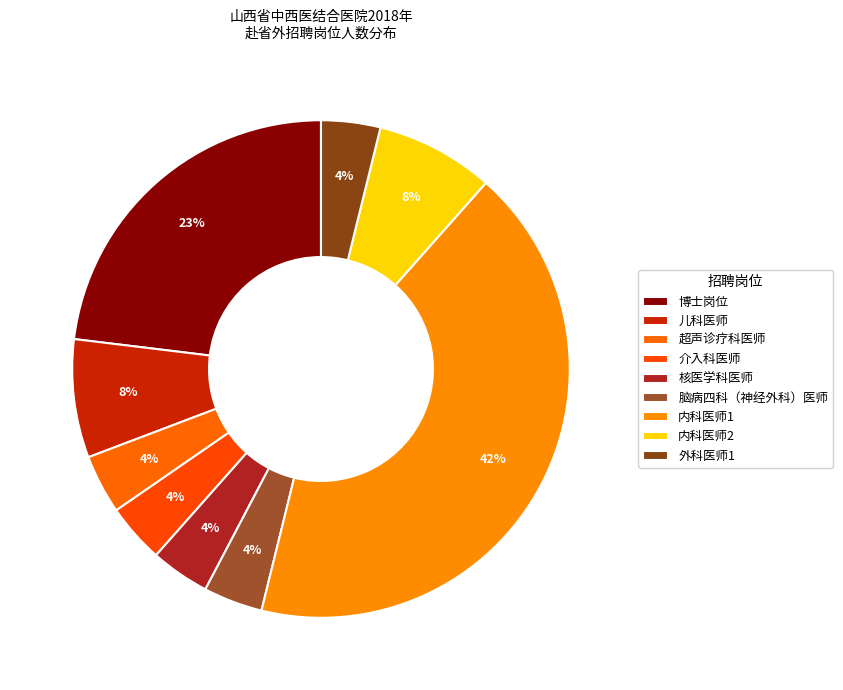

Rank the categories by value from lowest to highest.

超声诊疗科医师, 介入科医师, 核医学科医师, 脑病四科（神经外科）医师, 外科医师1, 儿科医师, 内科医师2, 博士岗位, 内科医师1